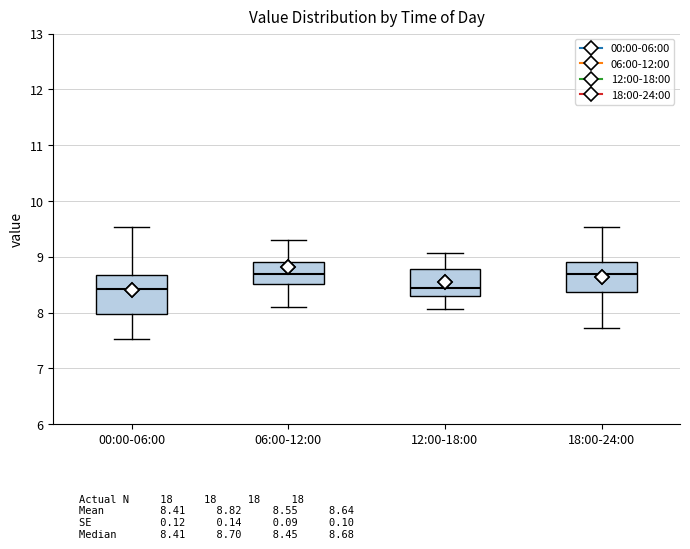

Reading left to right, transcribe this box plot: for each box, give where its median line is, the range the box spans, and where its two whiskers end, as read against the y-axis. The values are not printed on the chart, so give them approximately, as read against the axis.

00:00-06:00: median 8.4, box 8.0 to 8.7, whiskers 7.5 to 9.5
06:00-12:00: median 8.7, box 8.5 to 8.9, whiskers 8.1 to 9.3
12:00-18:00: median 8.5, box 8.3 to 8.8, whiskers 8.1 to 9.1
18:00-24:00: median 8.7, box 8.4 to 8.9, whiskers 7.7 to 9.5